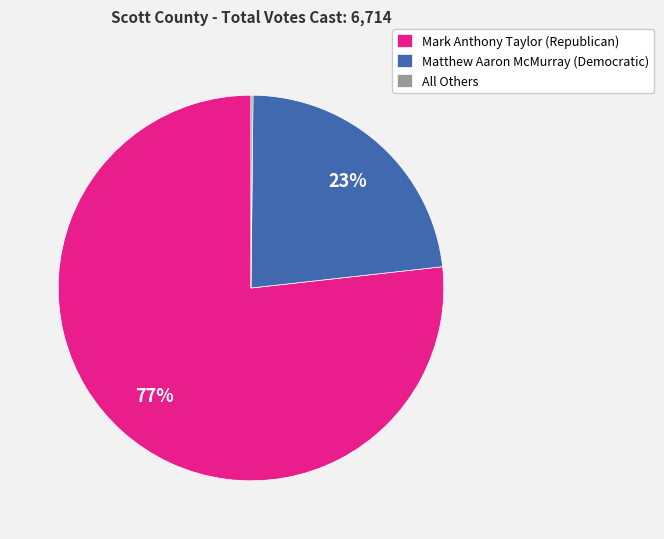

Which category has the biggest portion of the pie?

Mark Anthony Taylor (Republican)